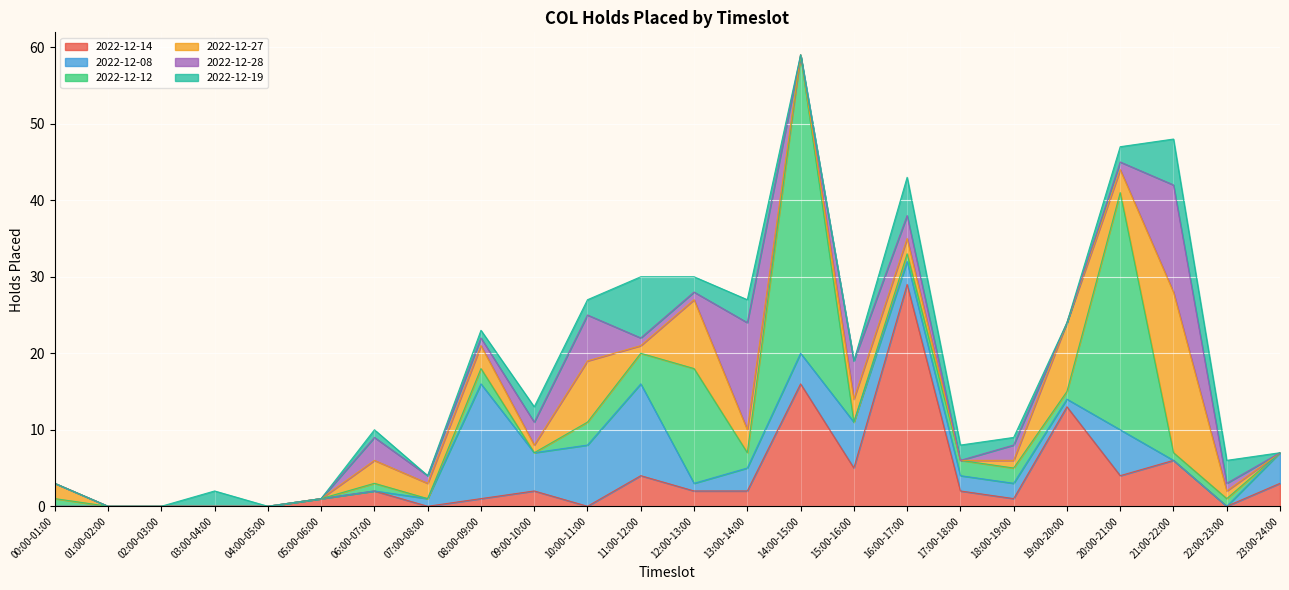

The 2022-12-27 series shows 1 at 16:00-17:00. True or false?

False